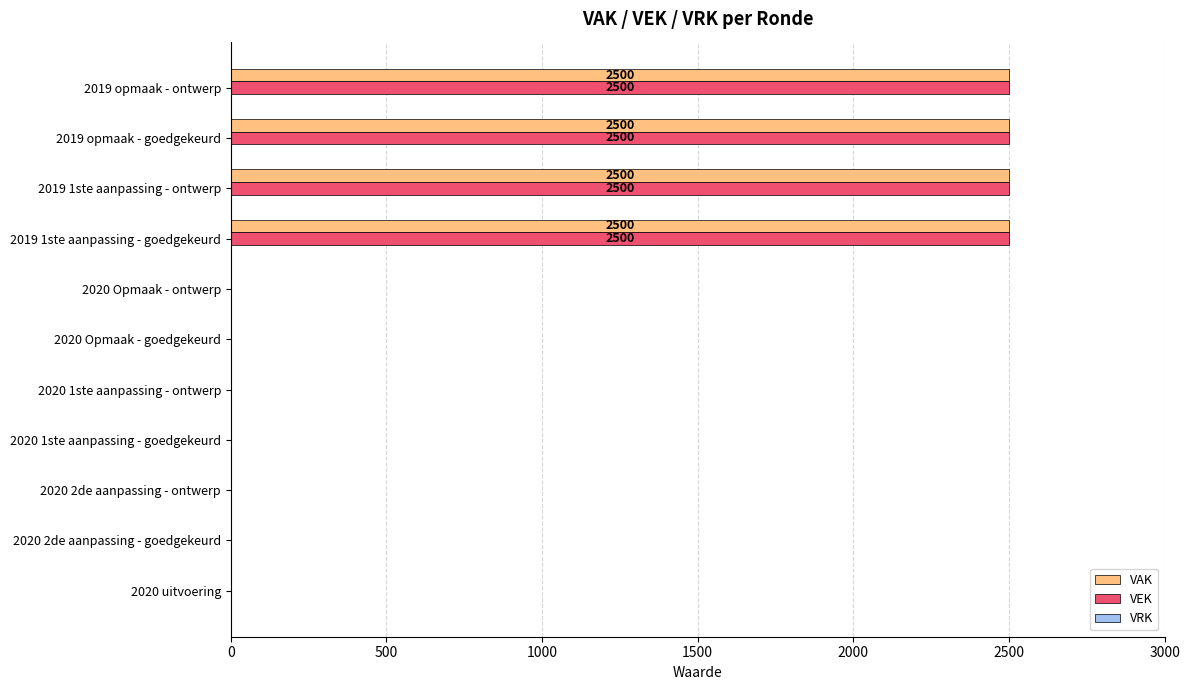

The value of VAK at 2020 uitvoering is 869. True or false?

False